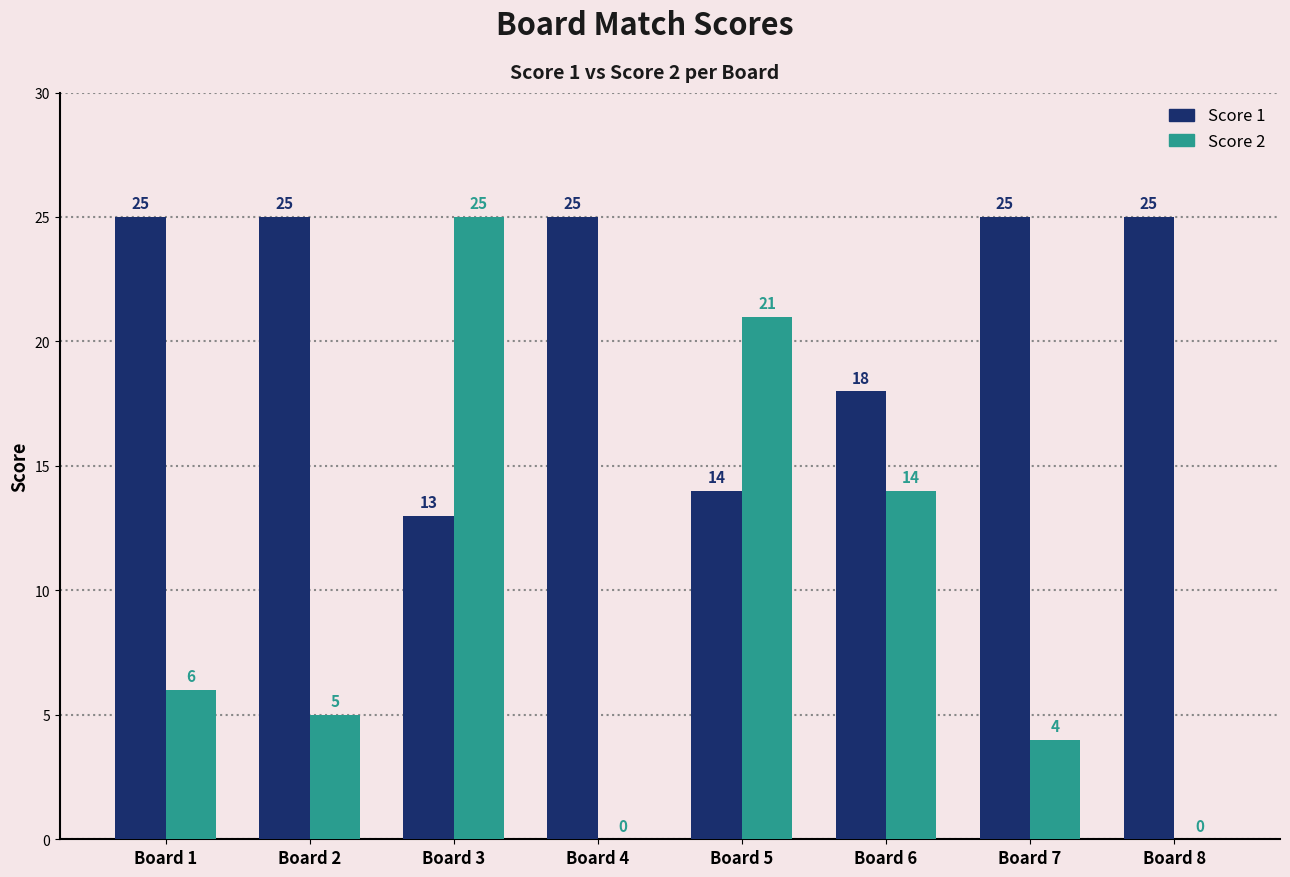

Is the value of Score 2 at Board 1 greater than the value of Score 1 at Board 1?

No